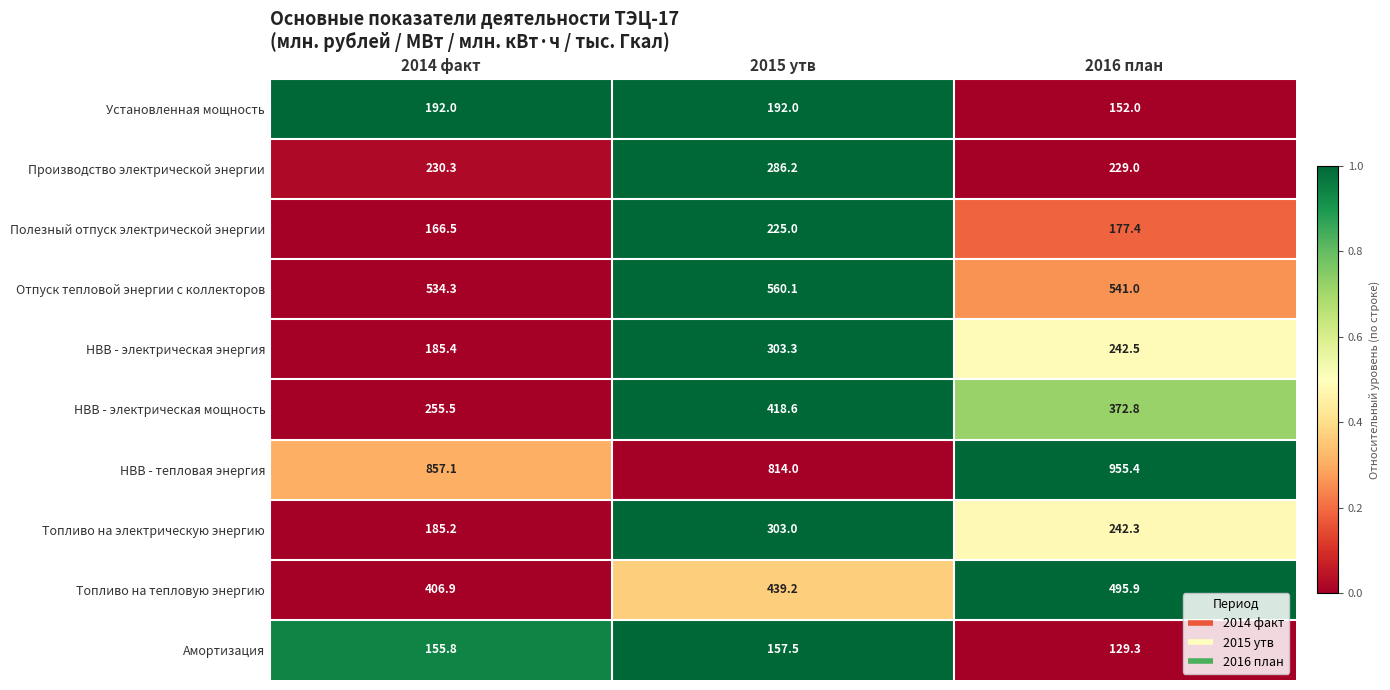

Which series has the largest total across all categories?

НВВ - тепловая энергия